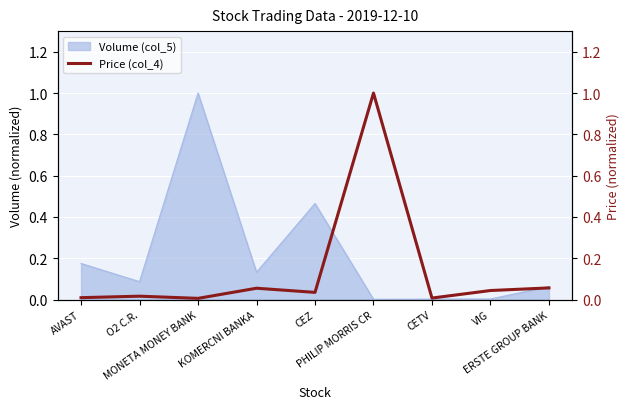

What is the maximum value for Volume (col_5)?

1.0